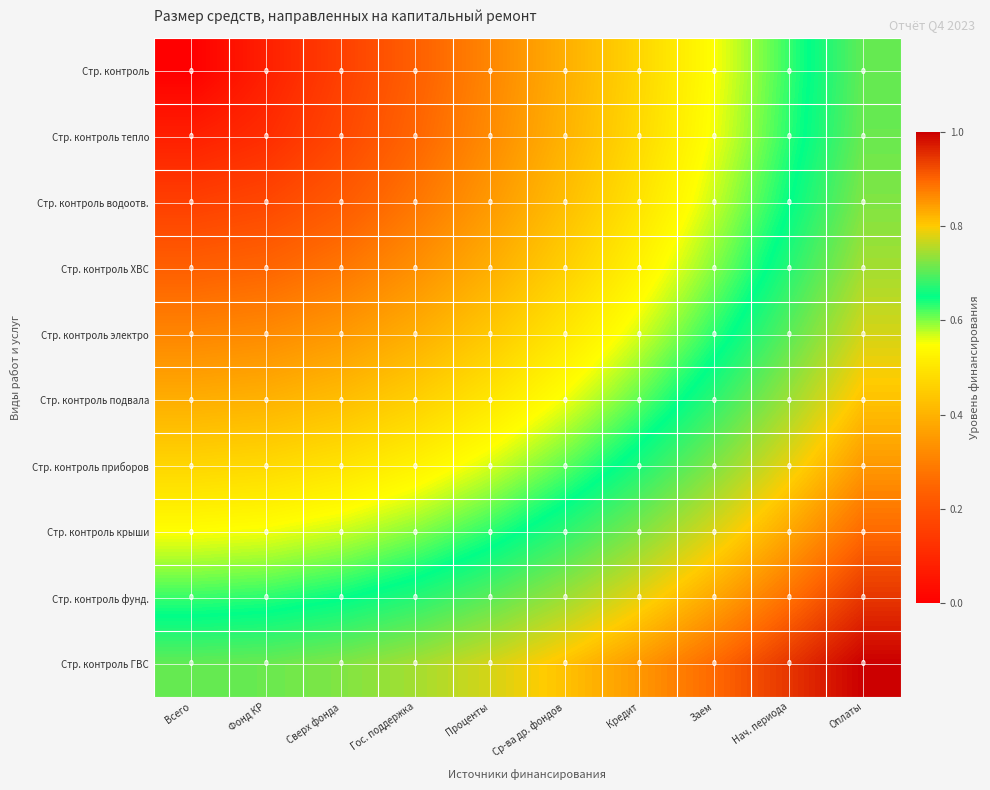

At Оплаты, list the series in order from largest to smallest.

Стр. контроль ГВС, Стр. контроль фунд., Стр. контроль крыши, Стр. контроль приборов, Стр. контроль подвала, Стр. контроль электро, Стр. контроль ХВС, Стр. контроль водоотв., Стр. контроль тепло, Стр. контроль